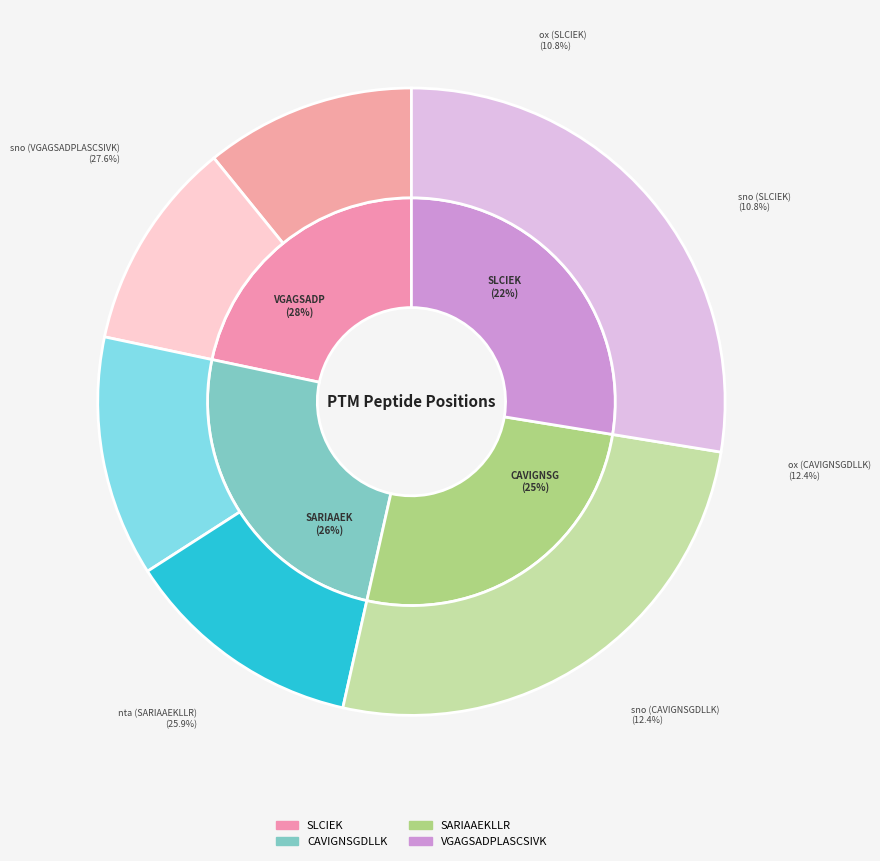

Which slice is the smallest?

SLCIEK